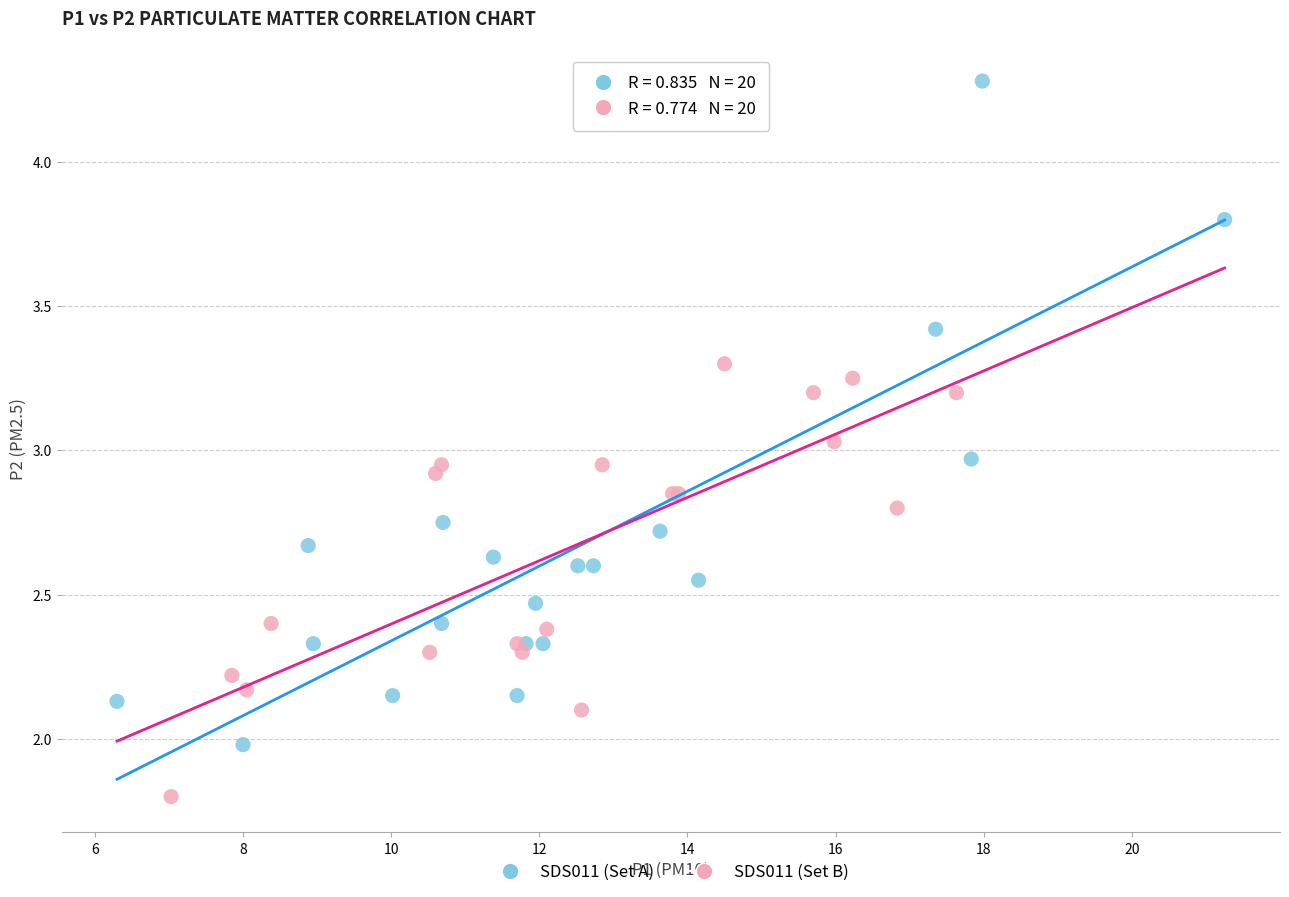

Which series contains the highest Y value?

SDS011 (Set A)